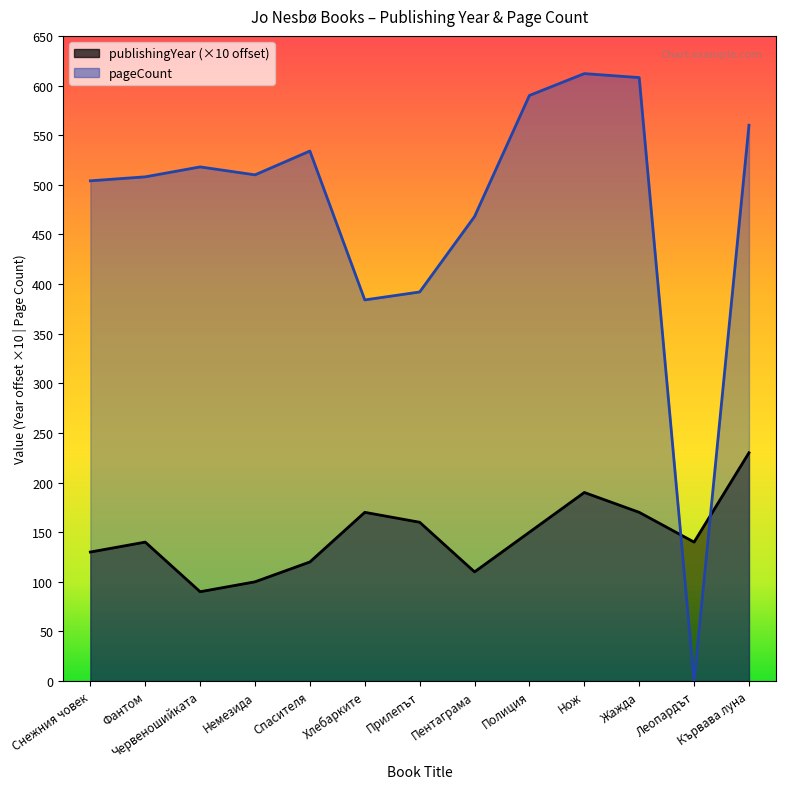

What is the value of the publishingYear point at the 10th from the left?

190